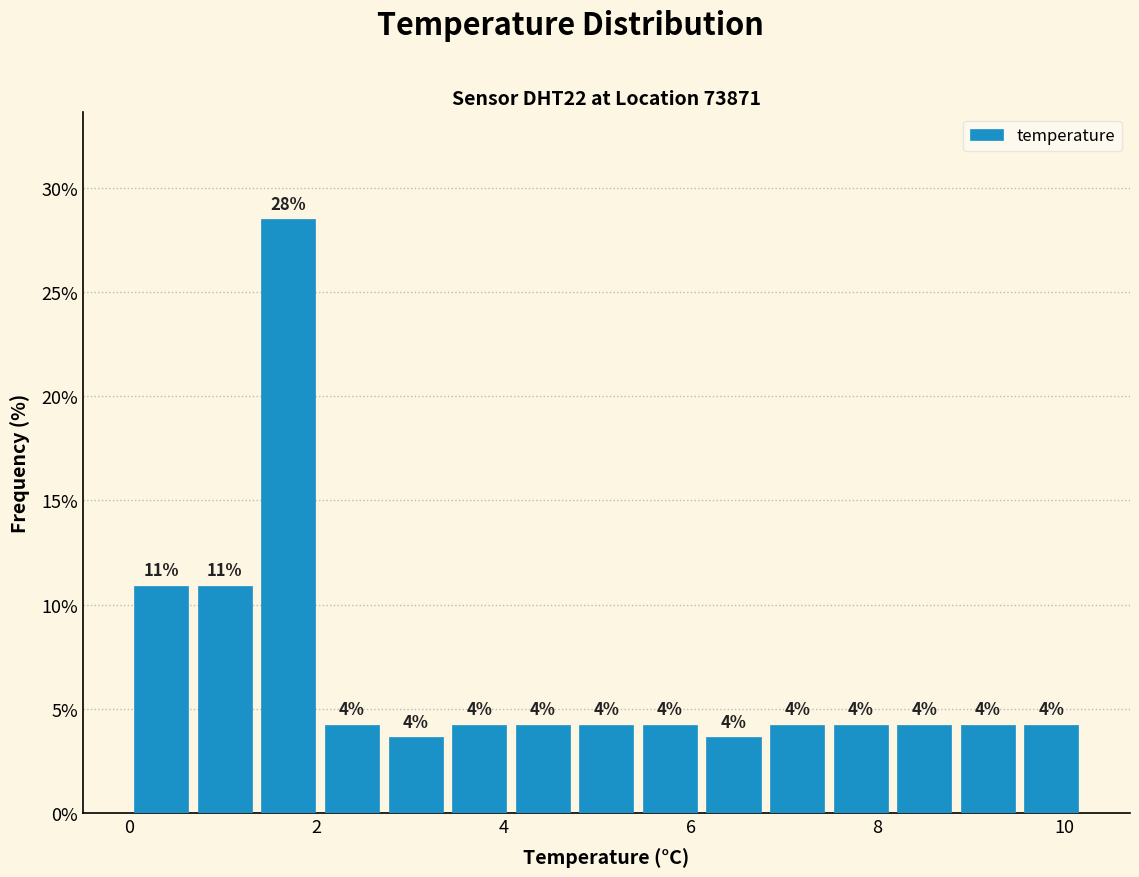

Around what value on the x-axis is the tallest bar? Give the approximate position of its centre, as read against the axis.

1.8